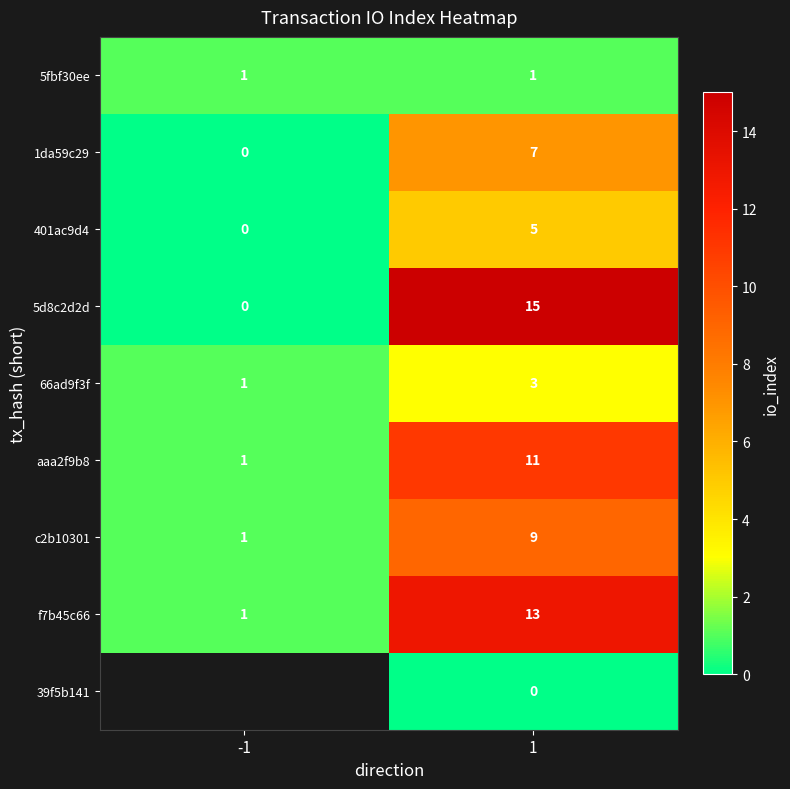

How many categories are shown in the chart?

2